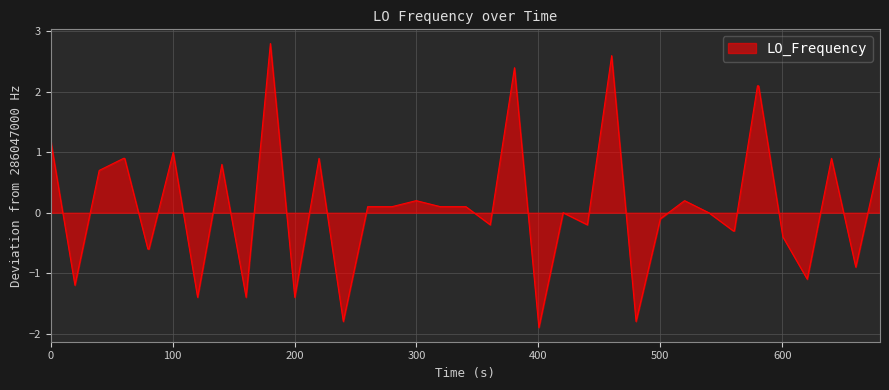

Reading right to left, what are all the values shown in this chart?

0.9	-0.9	0.9	-1.1	-0.4	2.1	2.1	-0.3	-0.3	0.0	0.2	-0.1	-1.8	2.6	-0.2	0.0	-1.9	2.4	-0.2	0.1	0.1	0.1	0.2	0.1	0.1	-1.8	0.9	-1.4	2.8	-1.4	0.8	-1.4	1.0	-0.6	-0.6	0.9	0.9	0.7	-1.2	1.2